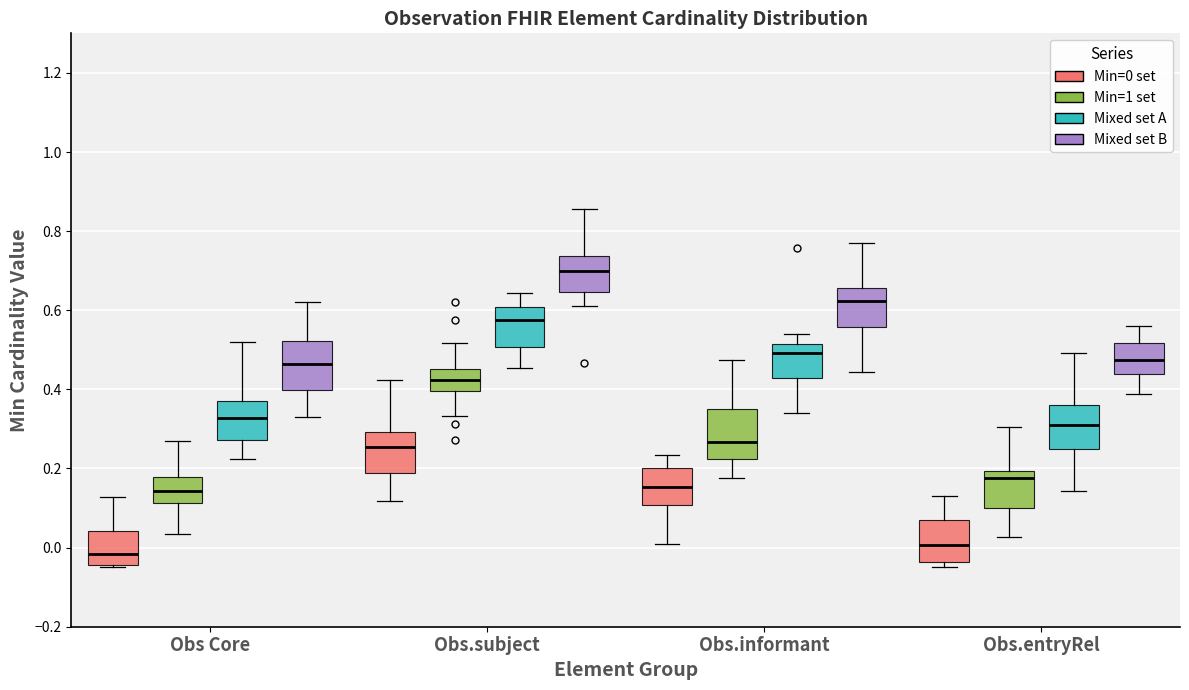

Which box has the highest median line?

Obs.subject (Mixed set B)